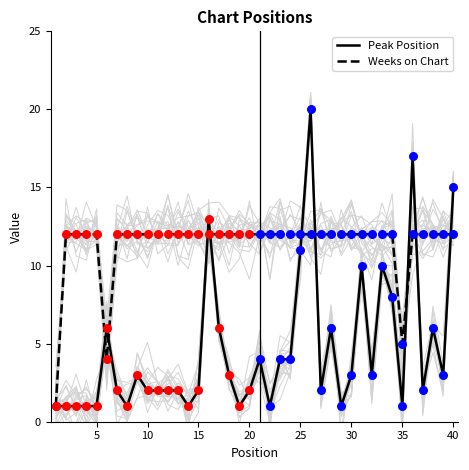

The Peak Position series shows 3 at 10. True or false?

False